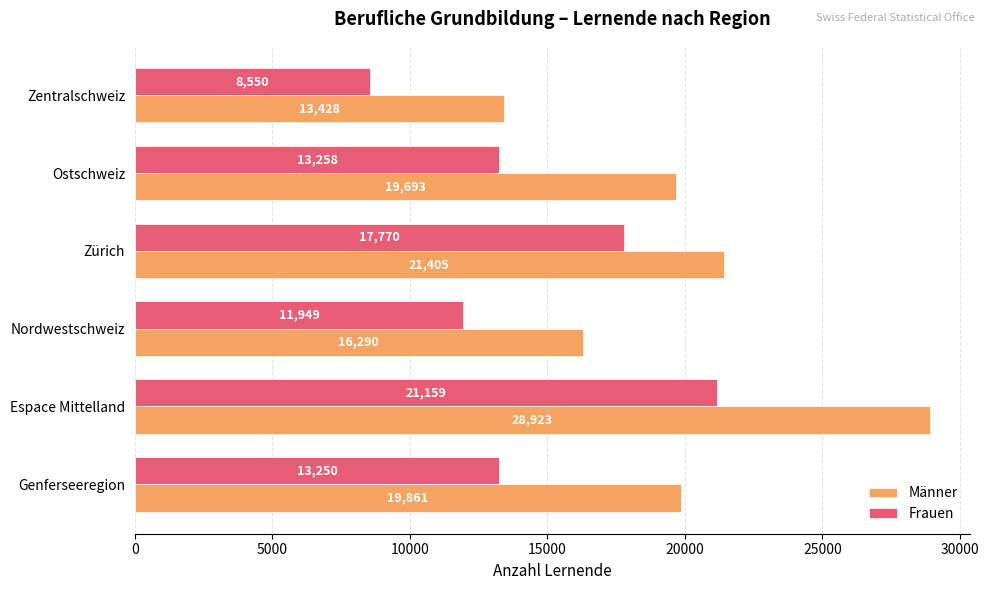

List the series in order of their peak value, lowest first.

Frauen, Männer